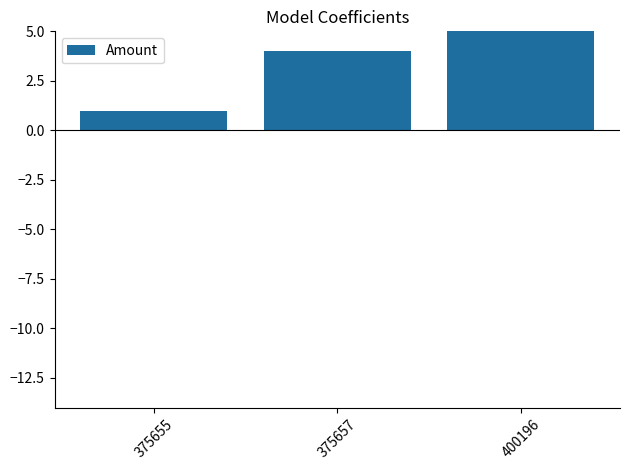

Reading left to right, what are all the values shown in this chart?

375655=1	375657=4	400196=5